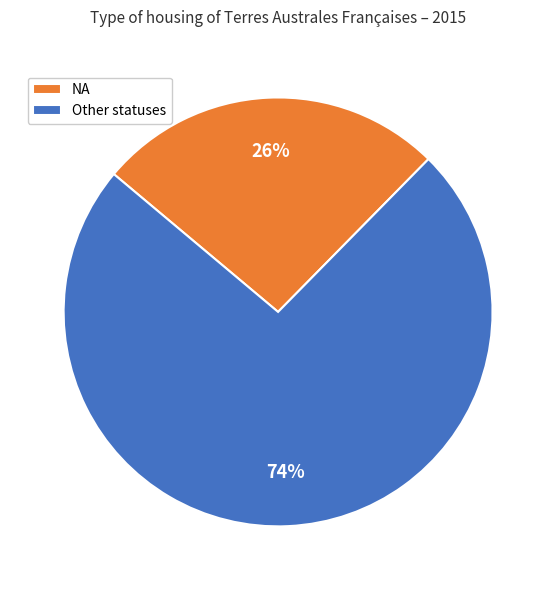

Rank the categories by value from lowest to highest.

NA, Other statuses